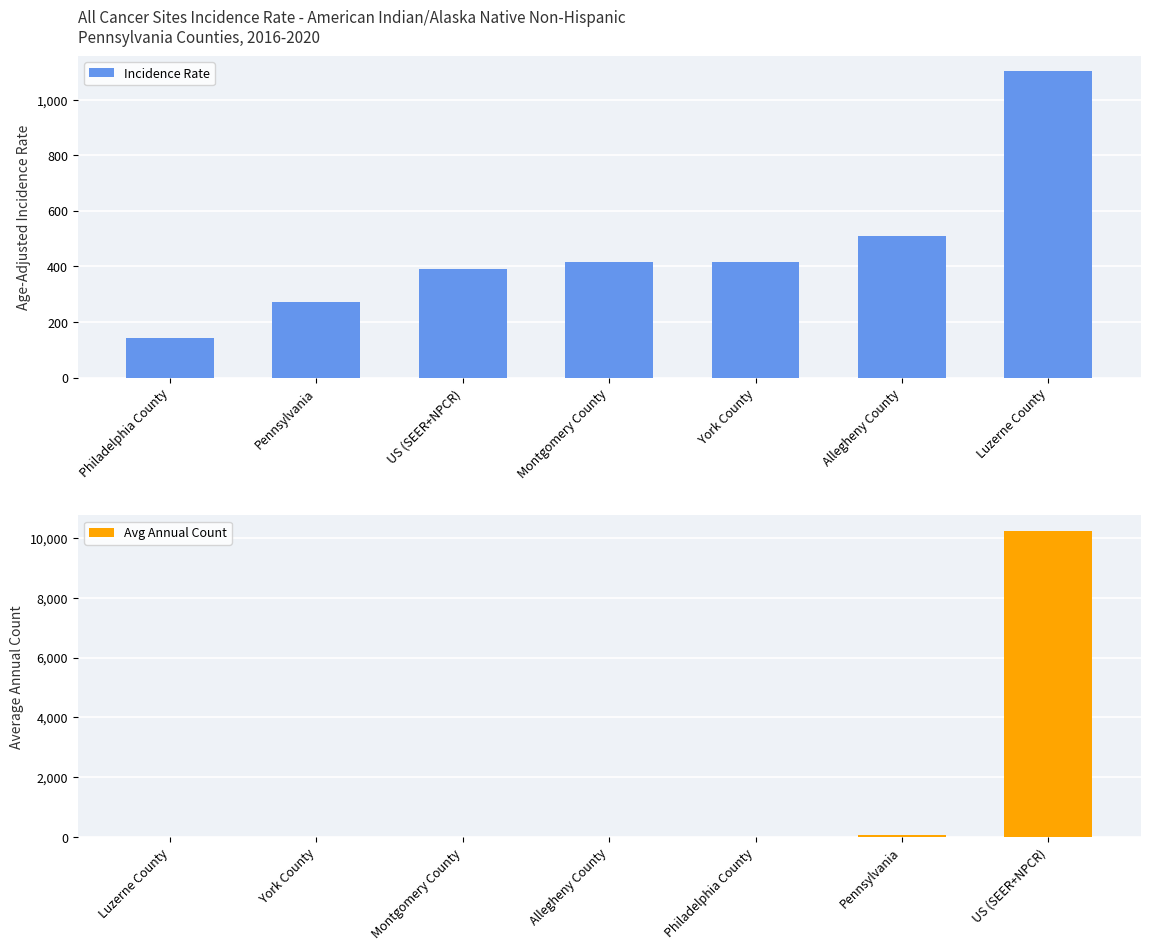

Between Montgomery County and Philadelphia County, which is larger?

Montgomery County